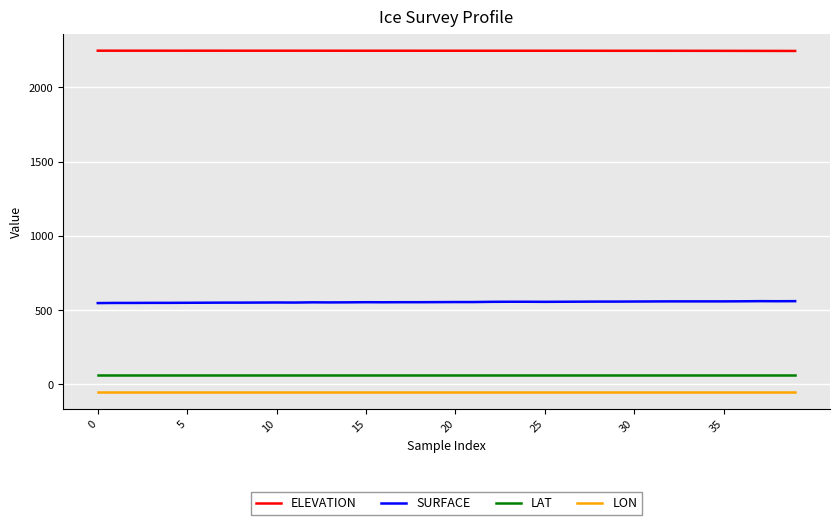

Which series has the largest total across all categories?

ELEVATION